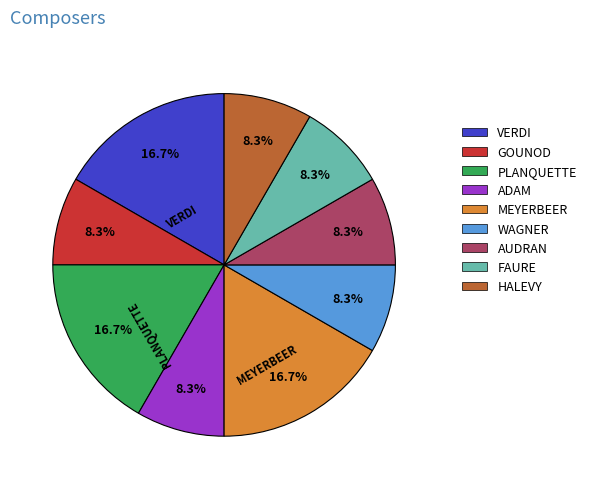

To the nearest percent, what is the average slice percentage?

11%